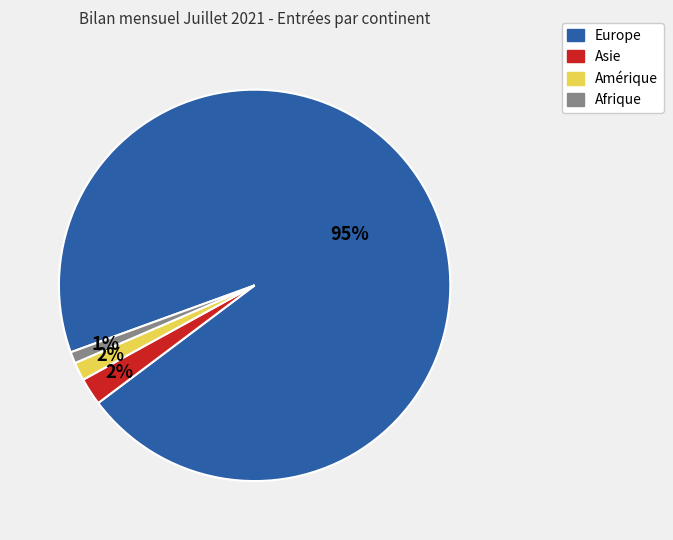

True or false: Amérique accounts for 10% of the total.

False